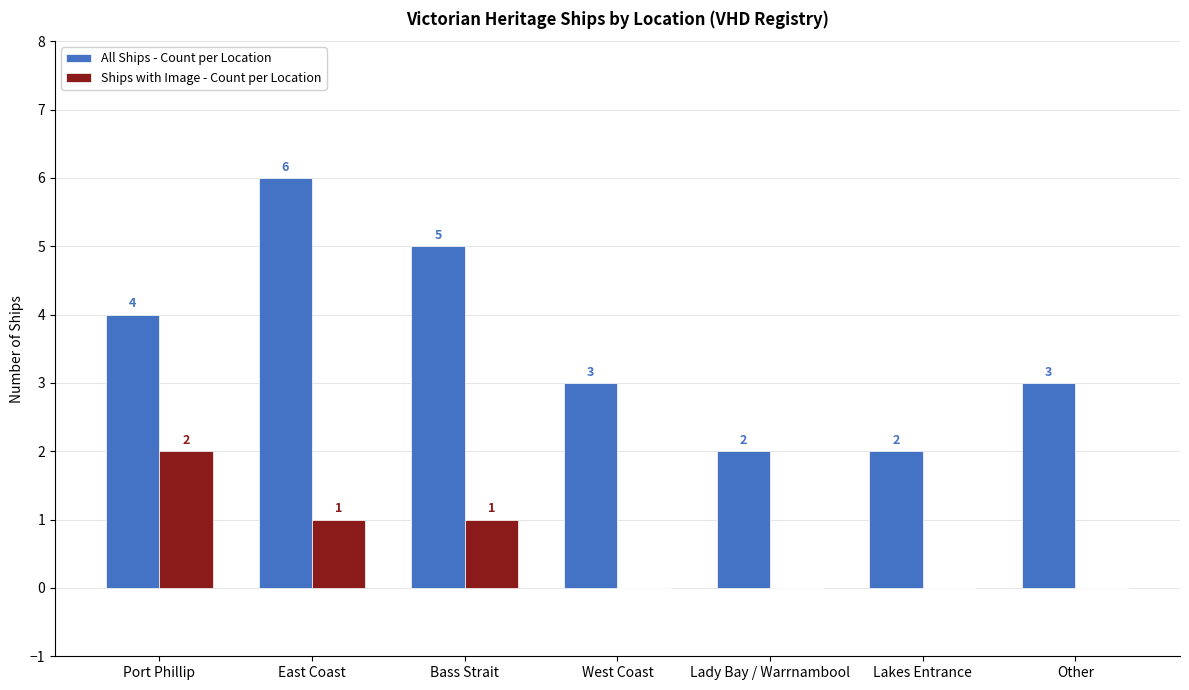

Read the All Ships - Count per Location value at Lady Bay / Warrnambool.

2